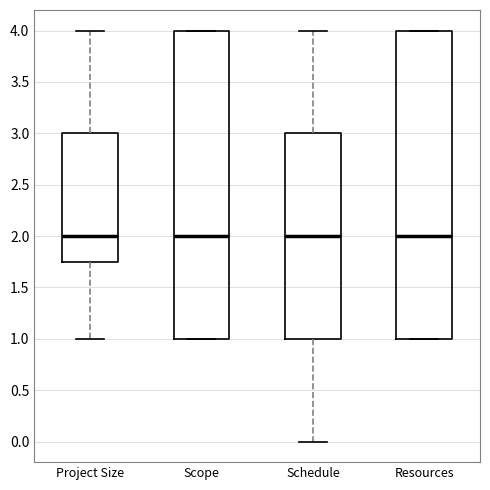

Reading left to right, read every box against the y-axis: the position of its median line, the range the box covers, and the ends of its whiskers. The values are not printed on the chart, so give them approximately, as read against the axis.

Project Size: median 2.00, box 1.75 to 3.00, whiskers 1.00 to 4.00
Scope: median 2.00, box 1.00 to 4.00, whiskers 1.00 to 4.00
Schedule: median 2.00, box 1.00 to 3.00, whiskers 0.00 to 4.00
Resources: median 2.00, box 1.00 to 4.00, whiskers 1.00 to 4.00